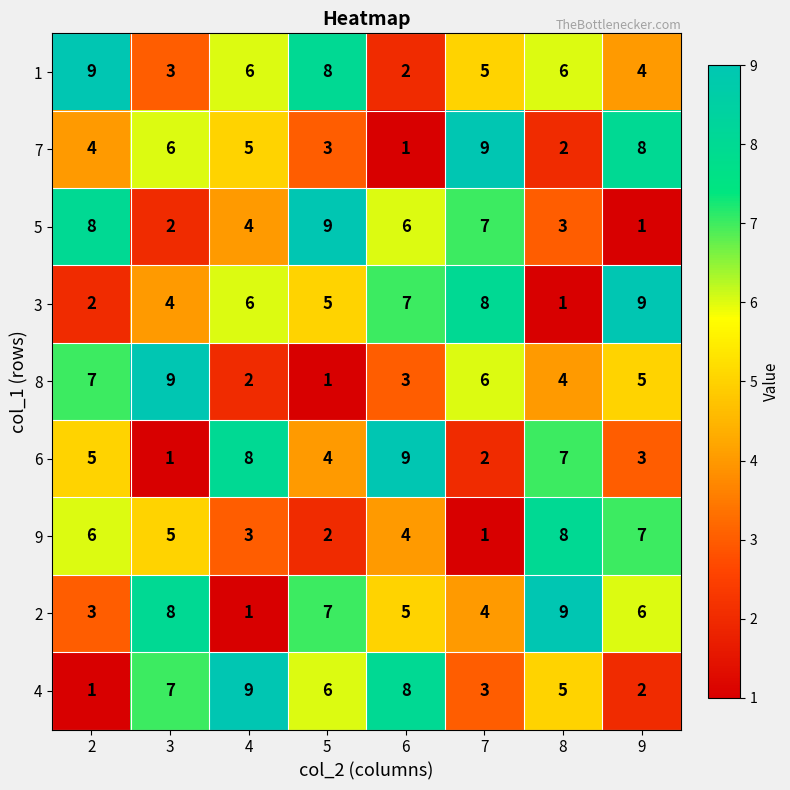

At 8, list the series in order from largest to smallest.

2, 9, 6, 1, 4, 8, 5, 7, 3